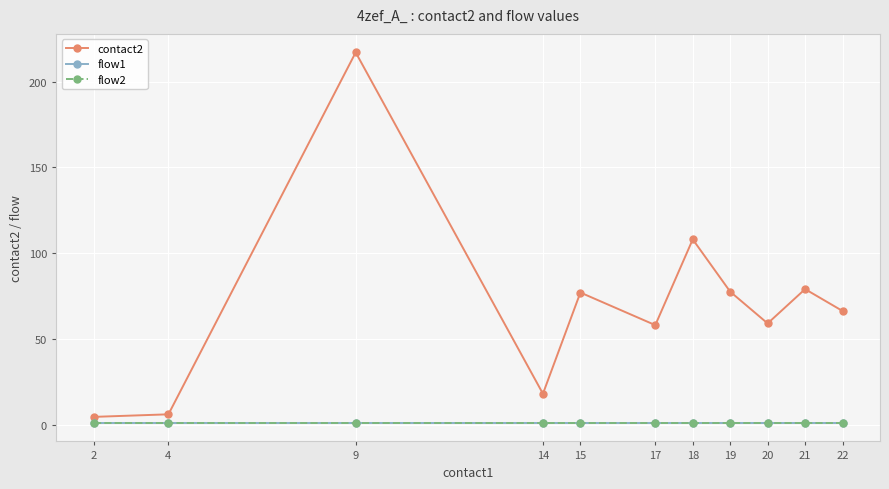

What is the total value across all series at 17?

60.0